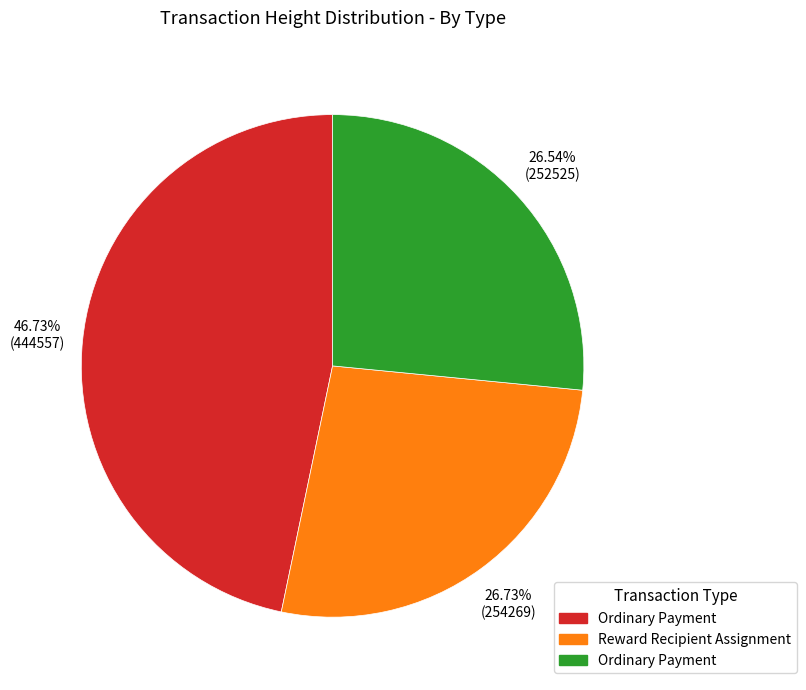

Does any single category account for the majority?

No